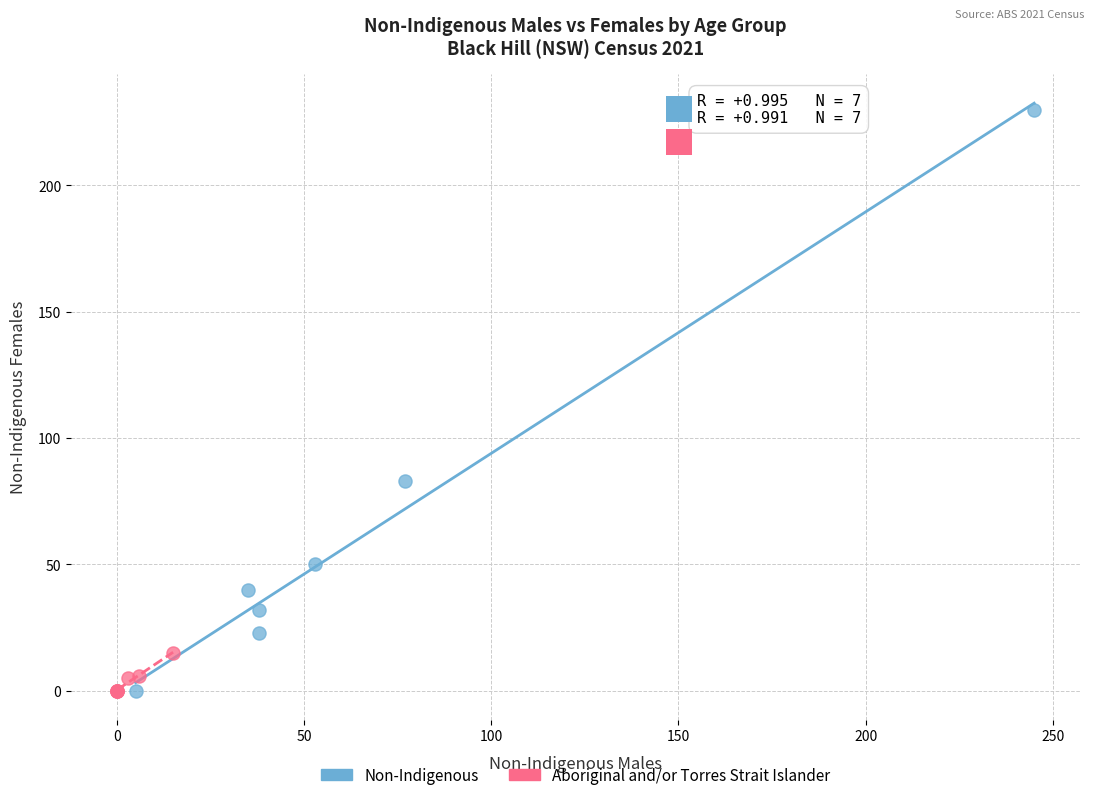

Which series reaches the maximum Y coordinate?

Non-Indigenous